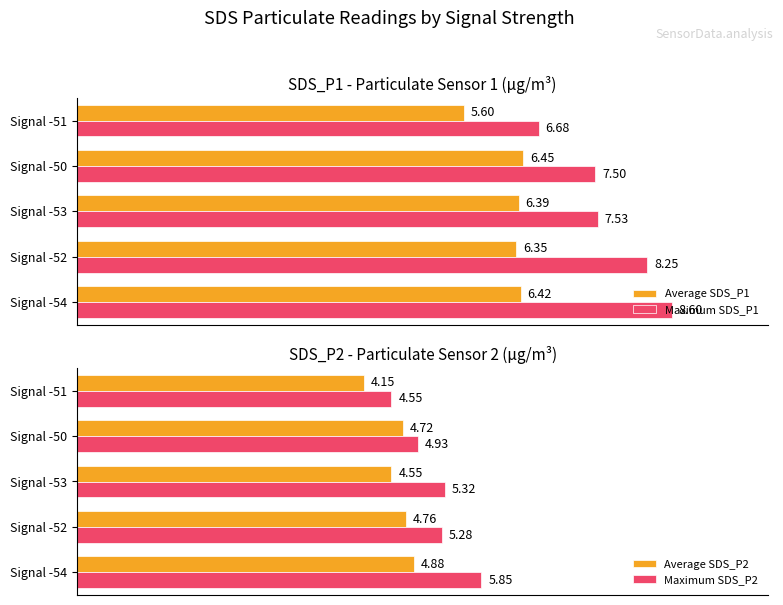

Is the value of Average SDS_P1 at Signal -50 greater than the value of Maximum SDS_P1 at Signal -51?

No